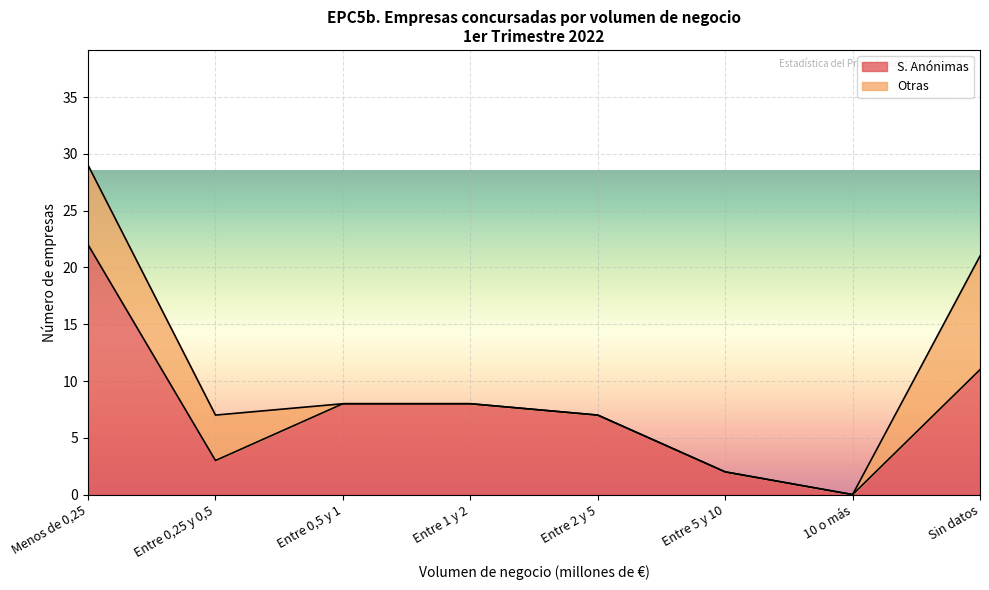

At which category does the chart reach its peak across all series?

Menos de 0,25